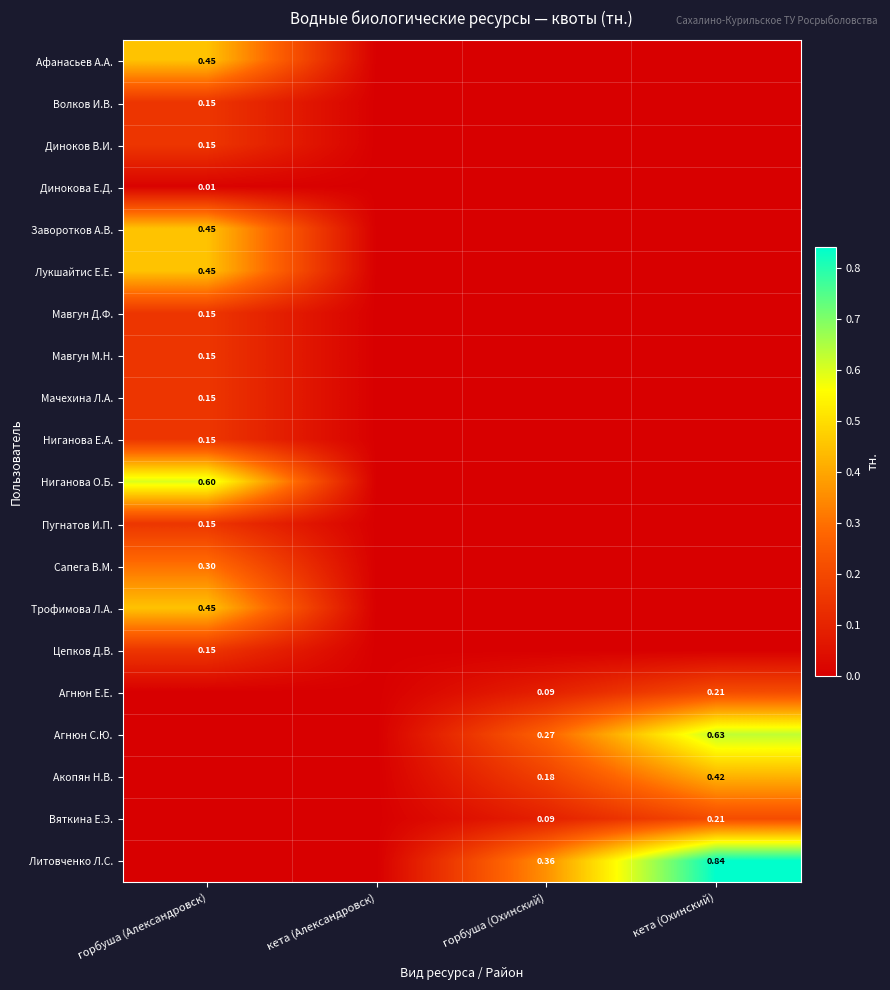

At which label is Заворотков А.В. closest to 0?

кета (Александровск)